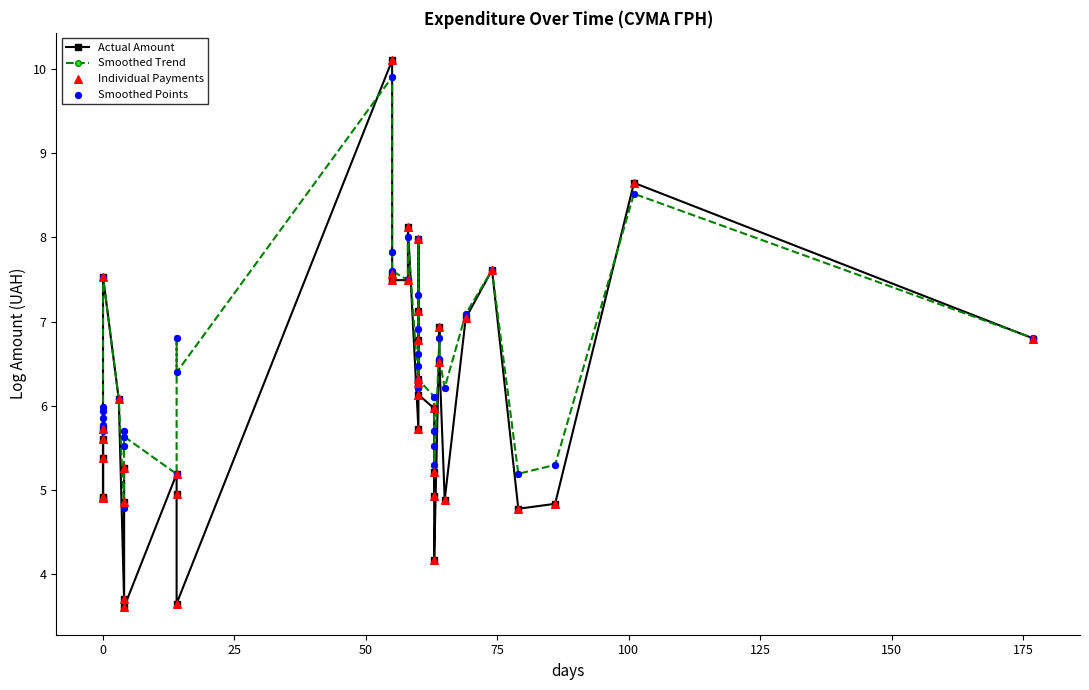

Which series has the widest spread of Y values?

Actual Amount